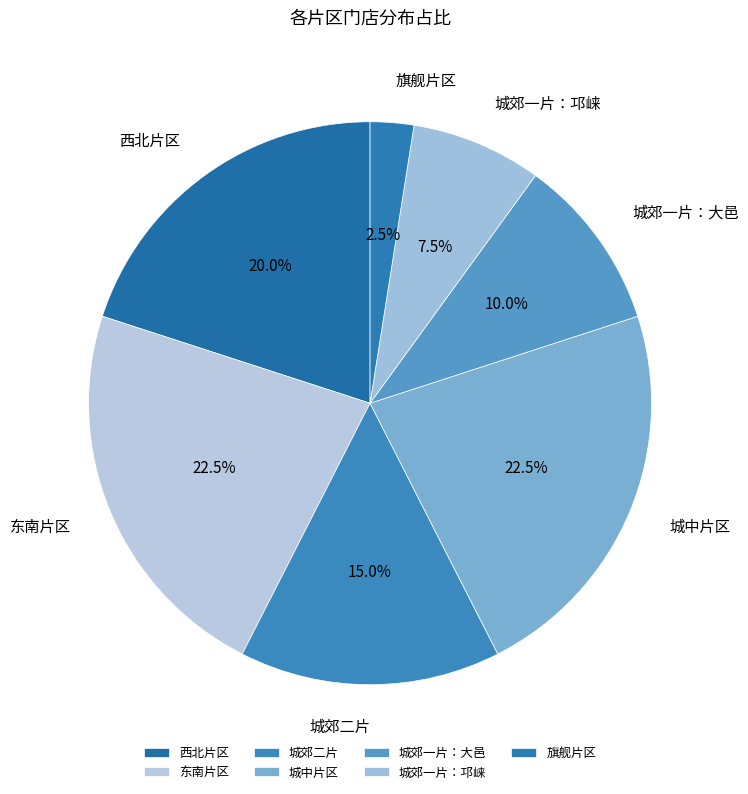

Which slice is the smallest?

旗舰片区